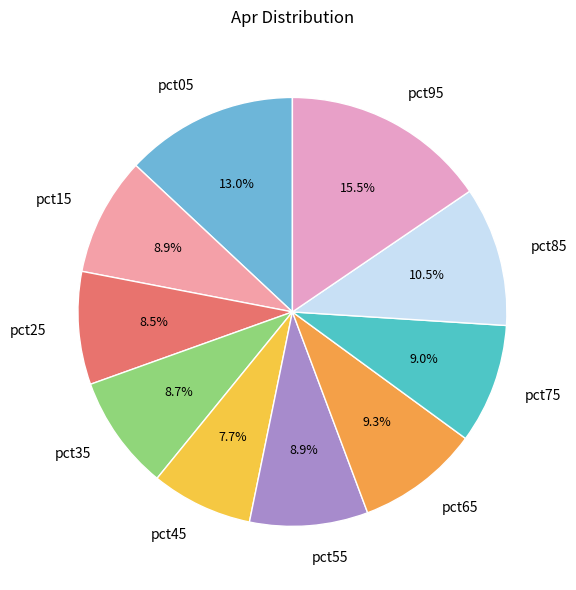

What portion of the pie excludes pct45?

92.3%